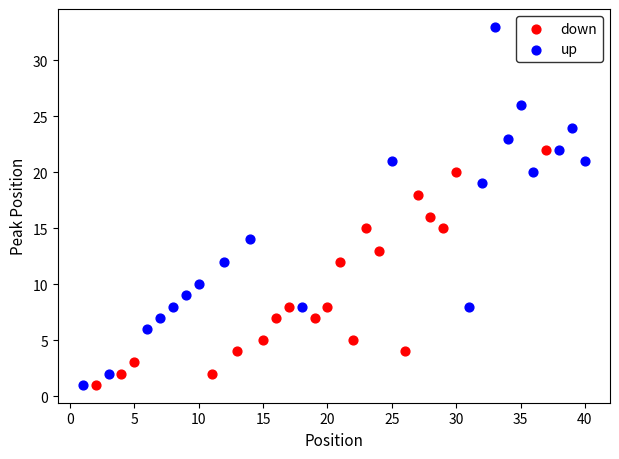

What are all the series names shown in the legend?

down, up